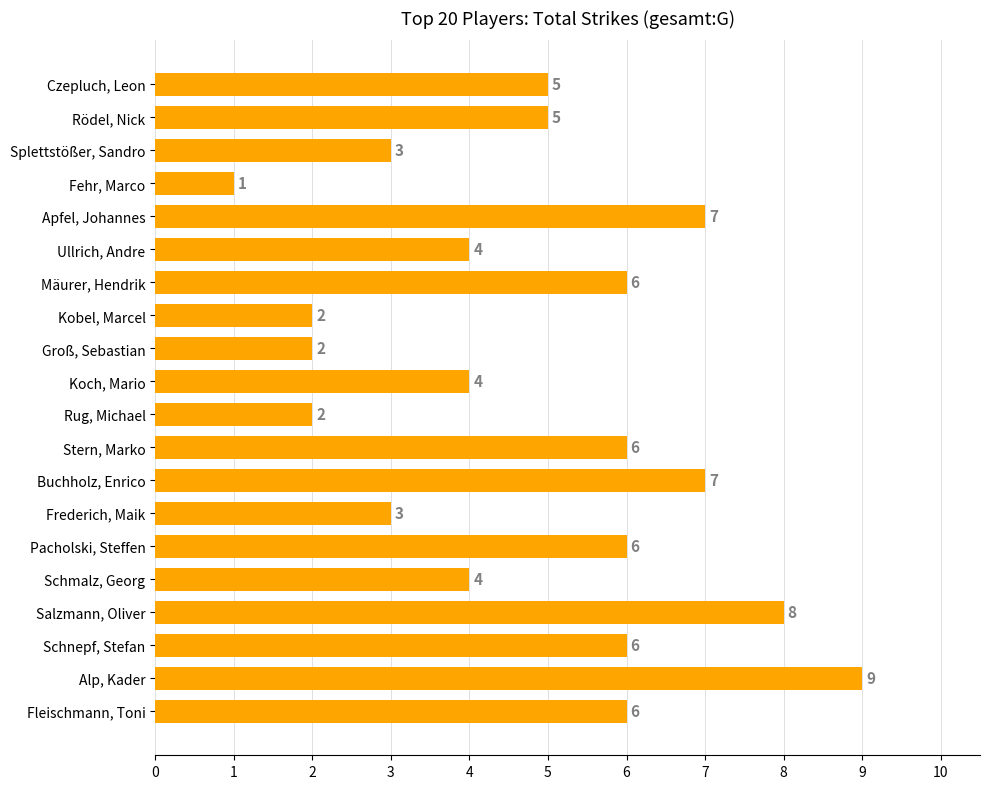

What is the label of the 18th bar from the bottom?

Splettstößer, Sandro